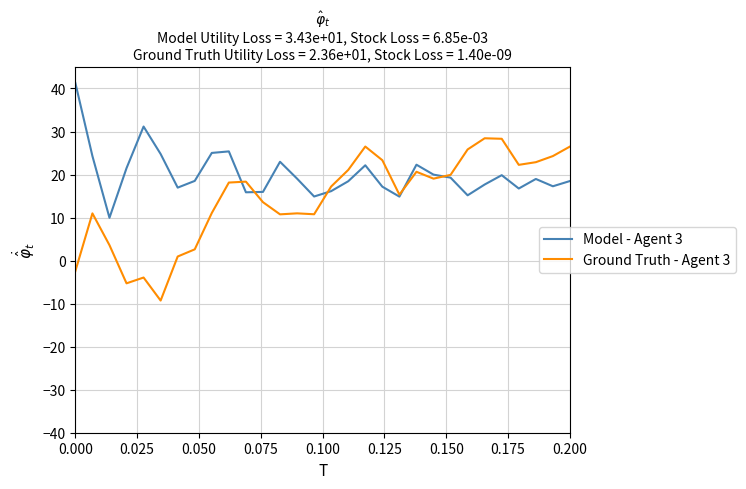

List the series in order of their overall mean, highest first.

Model - Agent 3, Ground Truth - Agent 3